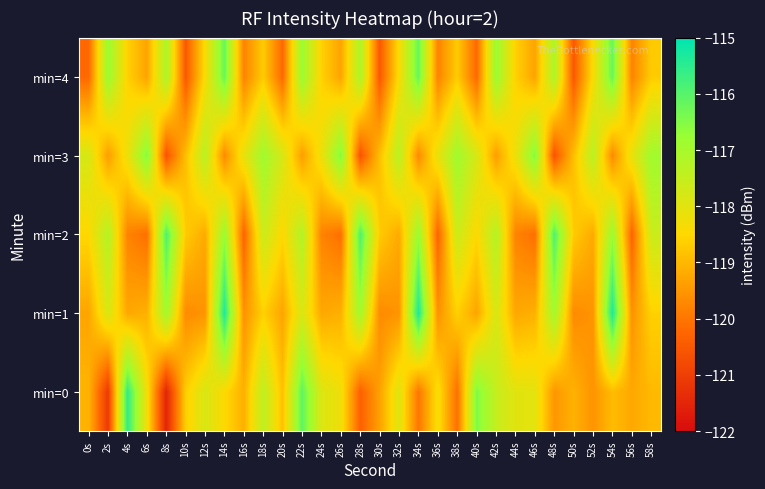

Which has a higher value, 16s or 30s?

16s